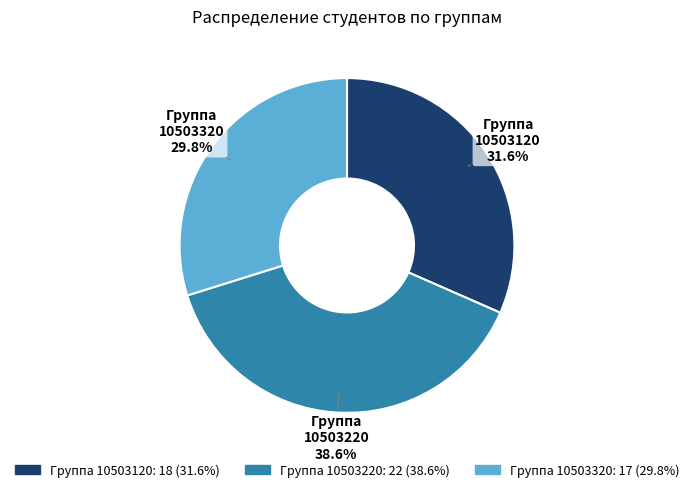

Does any single category account for the majority?

No